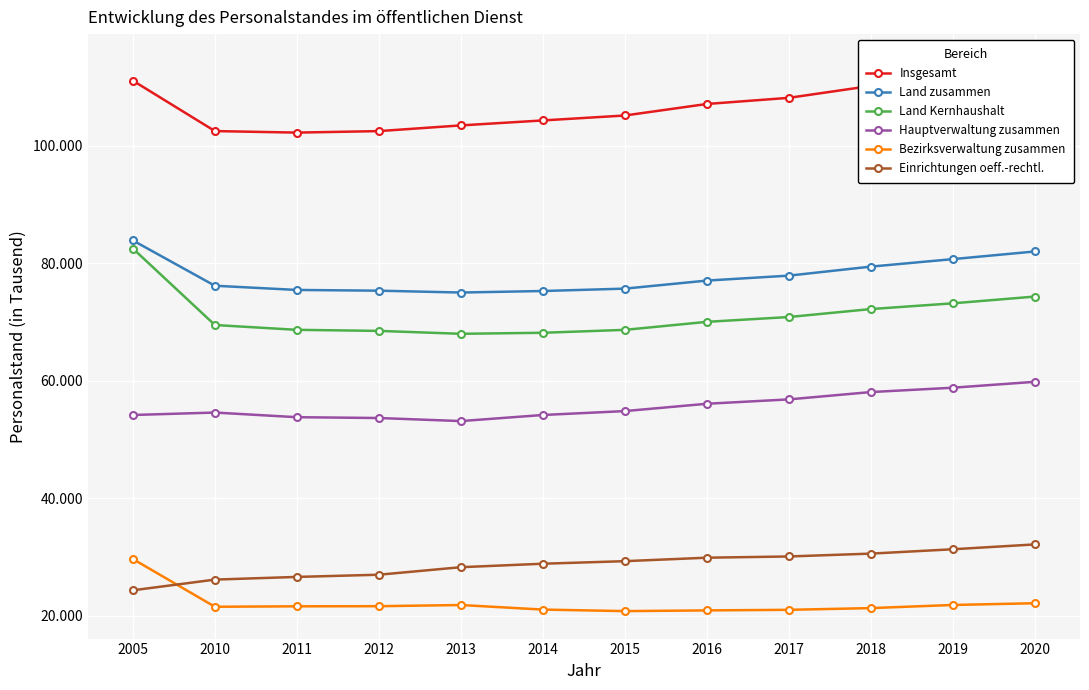

Which category has the lowest value in the Hauptverwaltung zusammen series?

2013